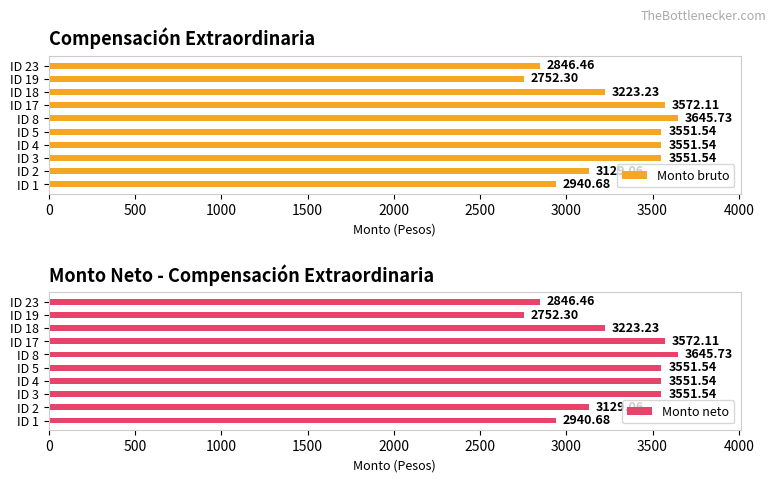

How many bars are there in total?

20